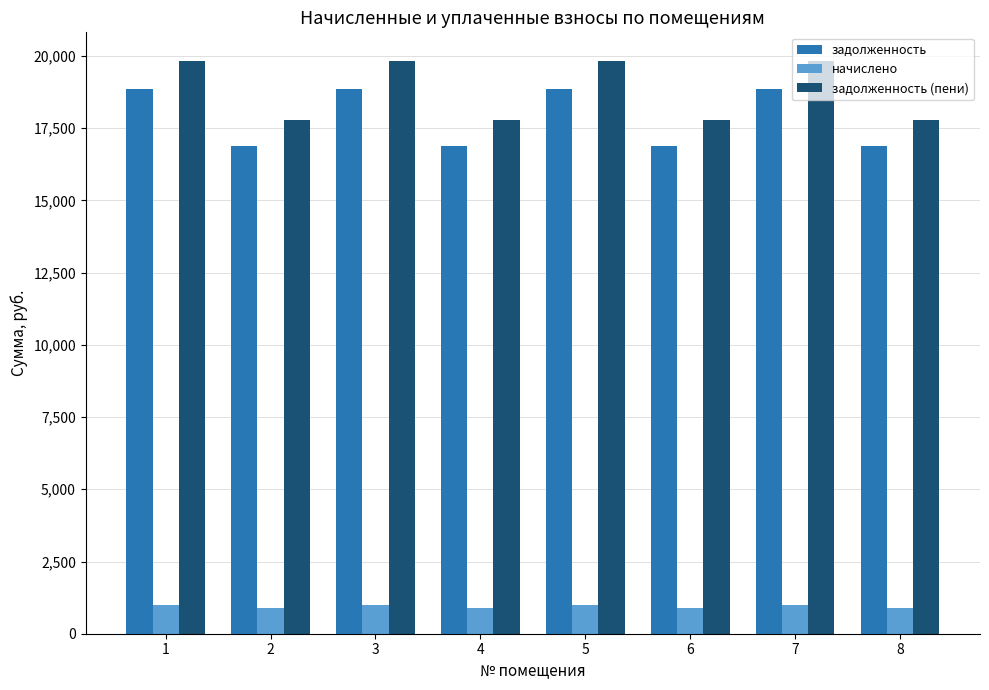

What is the total value across all series at 5?

39654.6